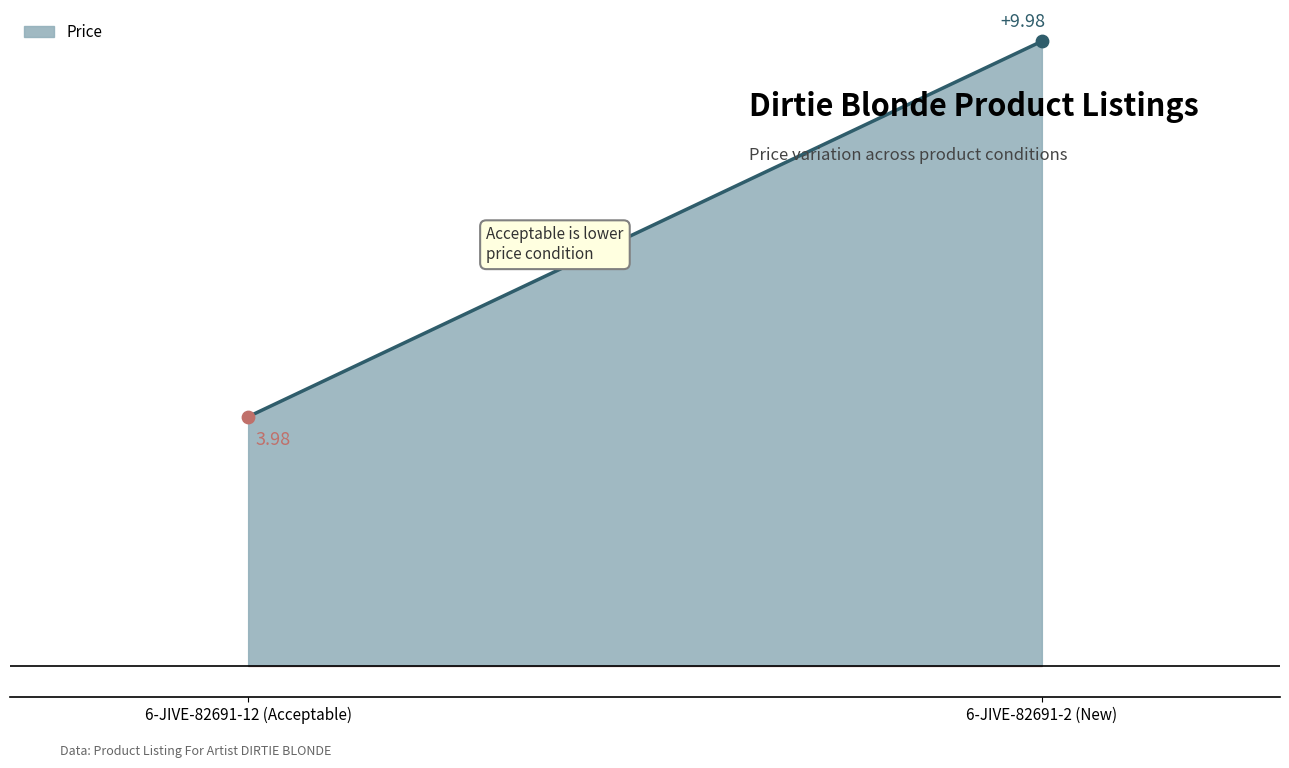

Which has a higher value, 6-JIVE-82691-12 (Acceptable) or 6-JIVE-82691-2 (New)?

6-JIVE-82691-2 (New)